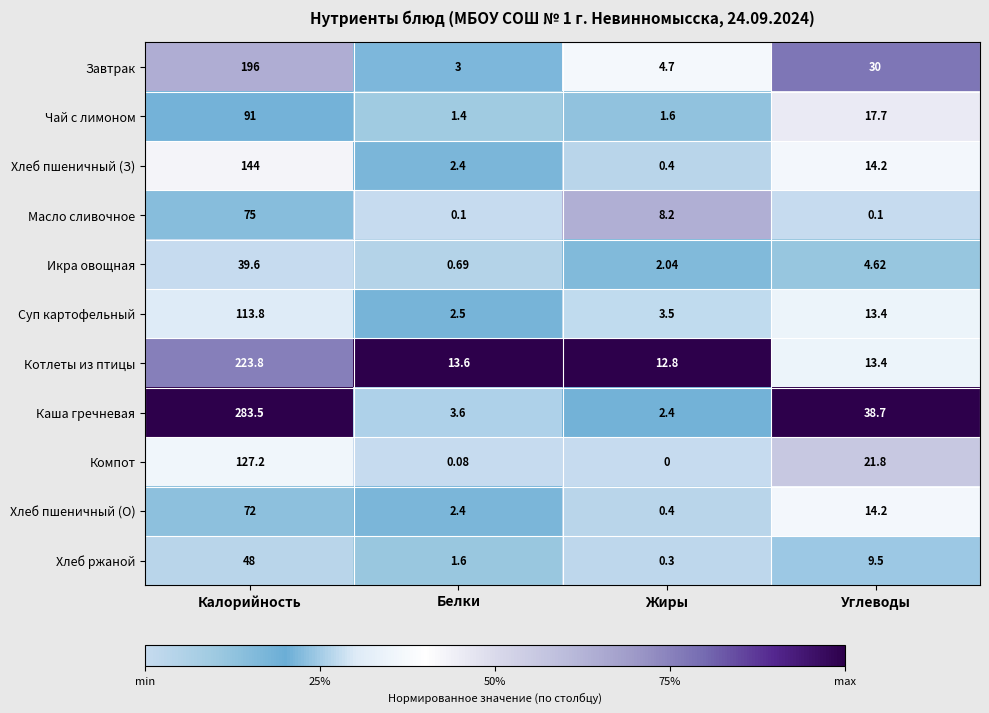

Which series has the largest range (max minus min)?

Каша гречневая